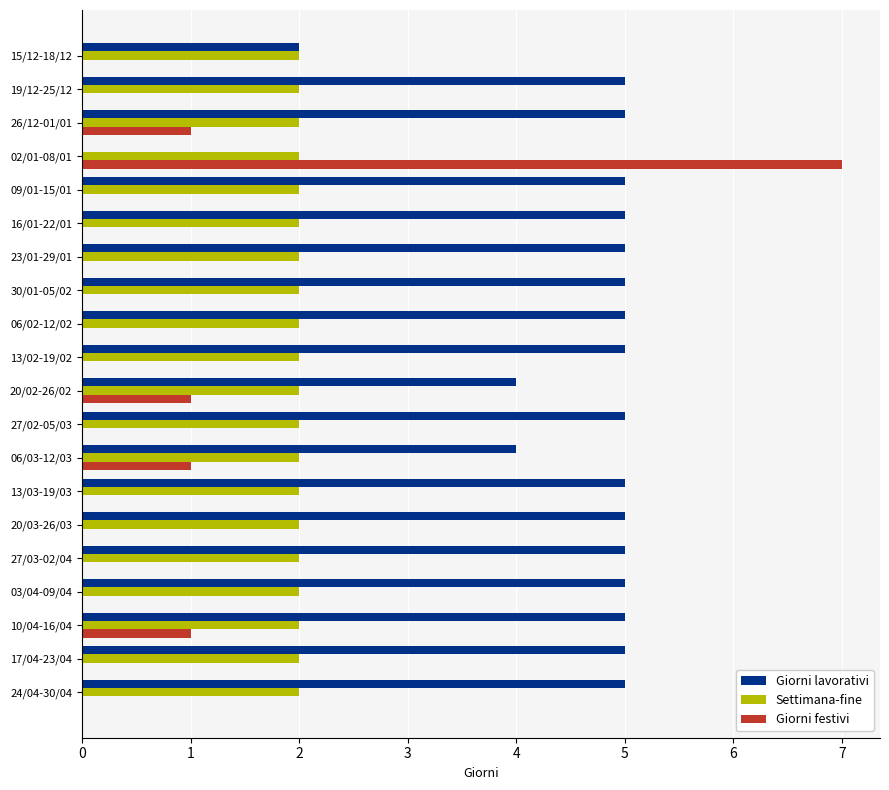

Which series changed the most between 15/12-18/12 and 06/03-12/03?

Giorni lavorativi